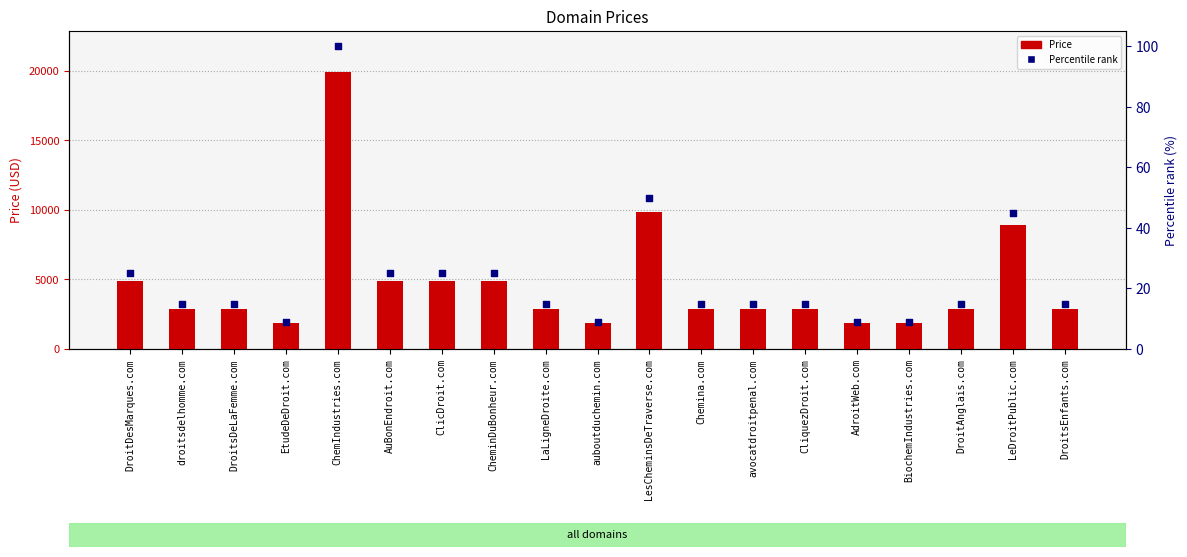

Which series has the largest Y range (max minus min)?

Price